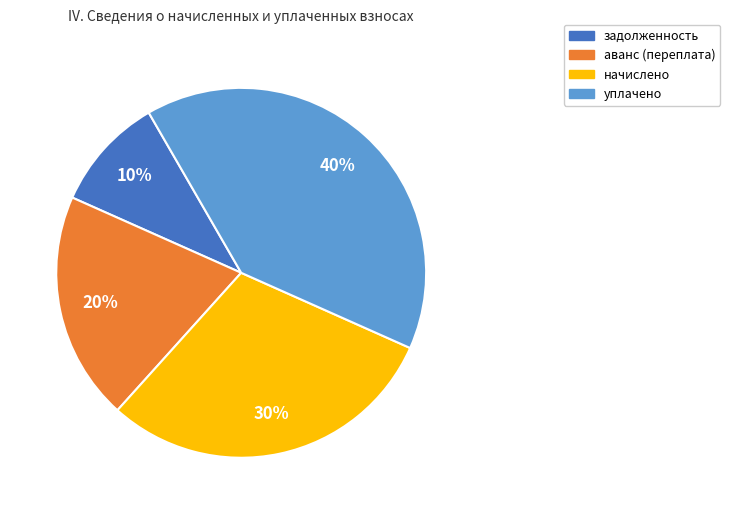

How many slices are in this pie chart?

4